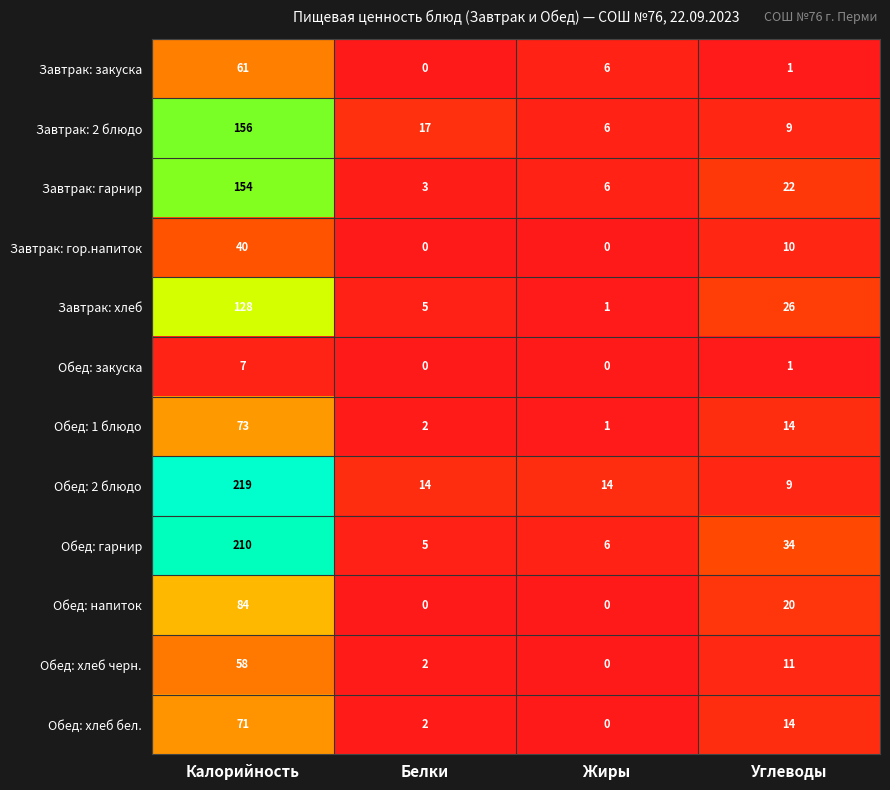

At which category is the sum across all series the highest?

Калорийность